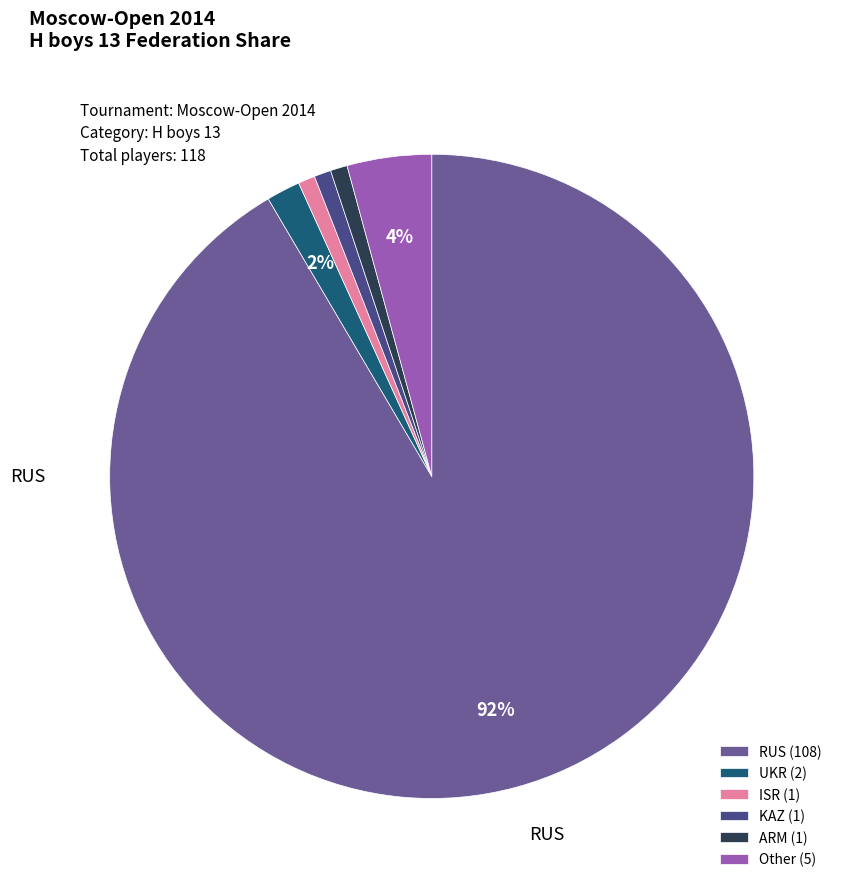

What is the largest slice in the pie chart?

RUS